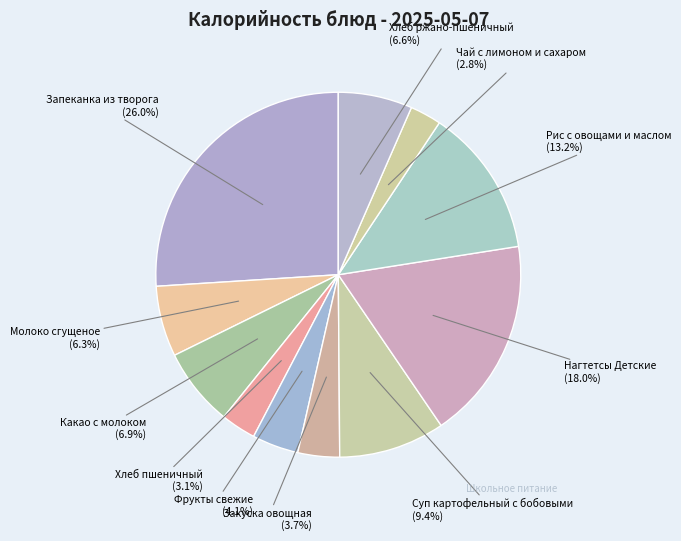

Which category has the biggest portion of the pie?

Запеканка из творога